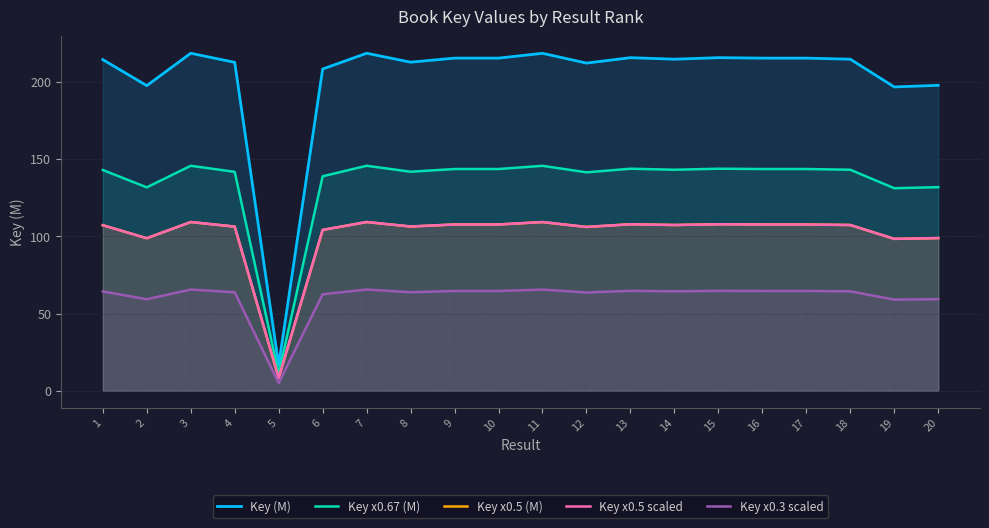

What is the value of the Key x0.3 scaled point at the 8th from the left?

63.8